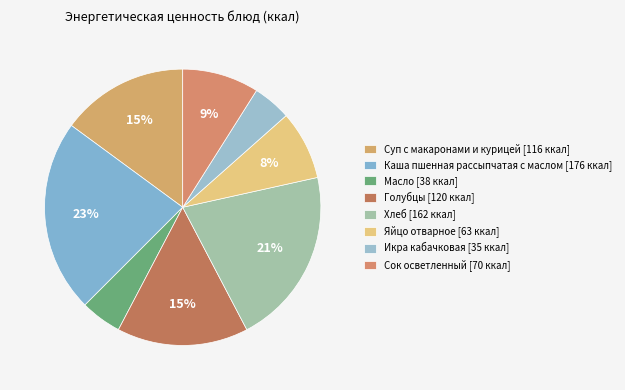

Which category has the biggest portion of the pie?

Каша пшенная рассыпчатая с маслом